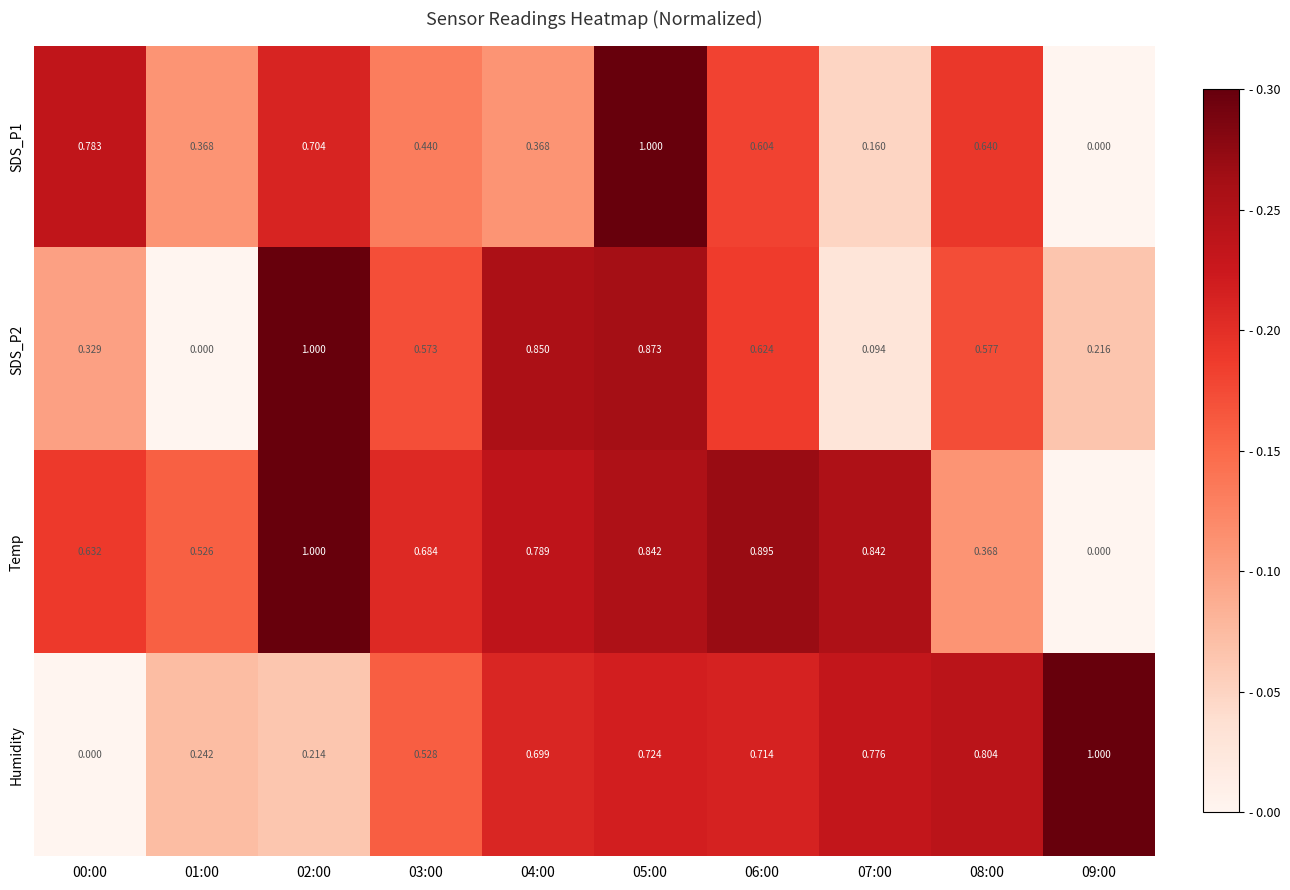

How many series are shown in this chart?

4